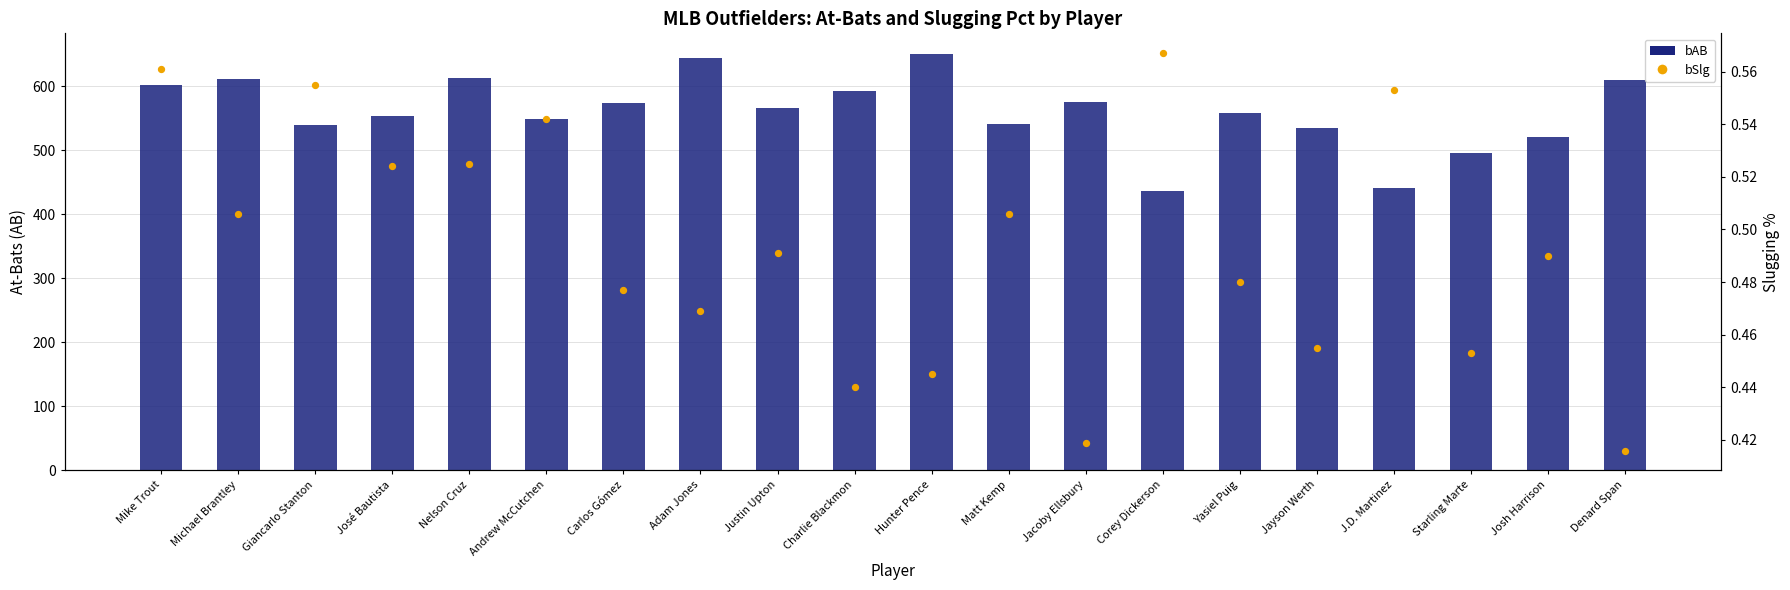

At how many categories does at least one series exceed 267?

20